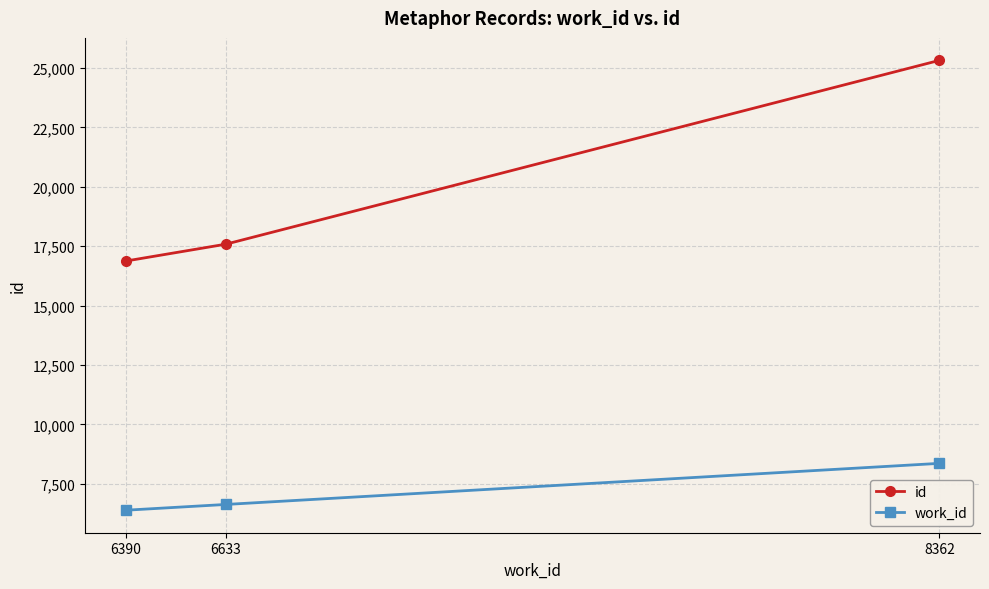

What is the approximate value of id at 6633, to the nearest 100?

17600